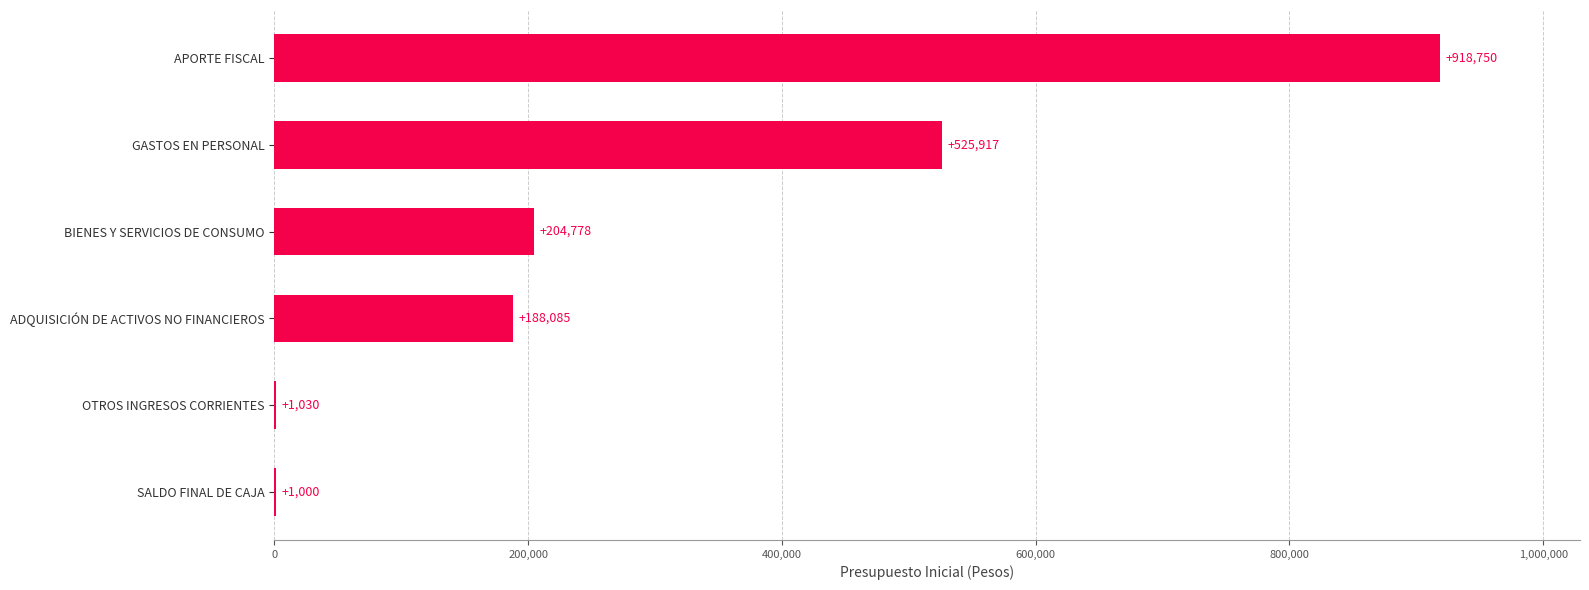

What is the approximate value at OTROS INGRESOS CORRIENTES, to the nearest 50?

1050